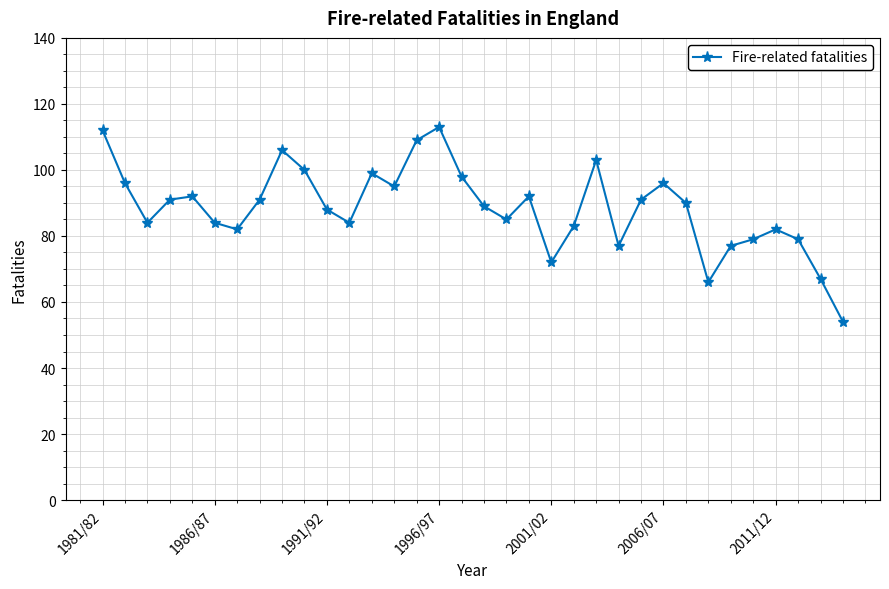

What is the maximum value shown in the chart?

113